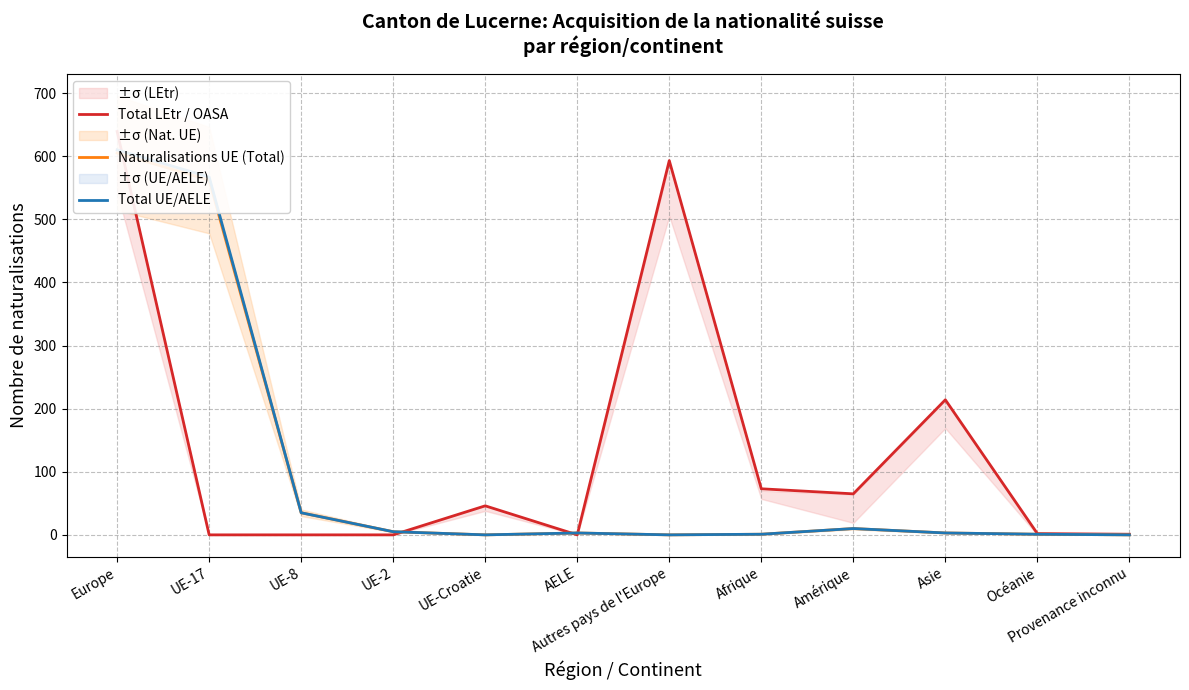

Which series has the widest spread of values?

Total LEtr / OASA